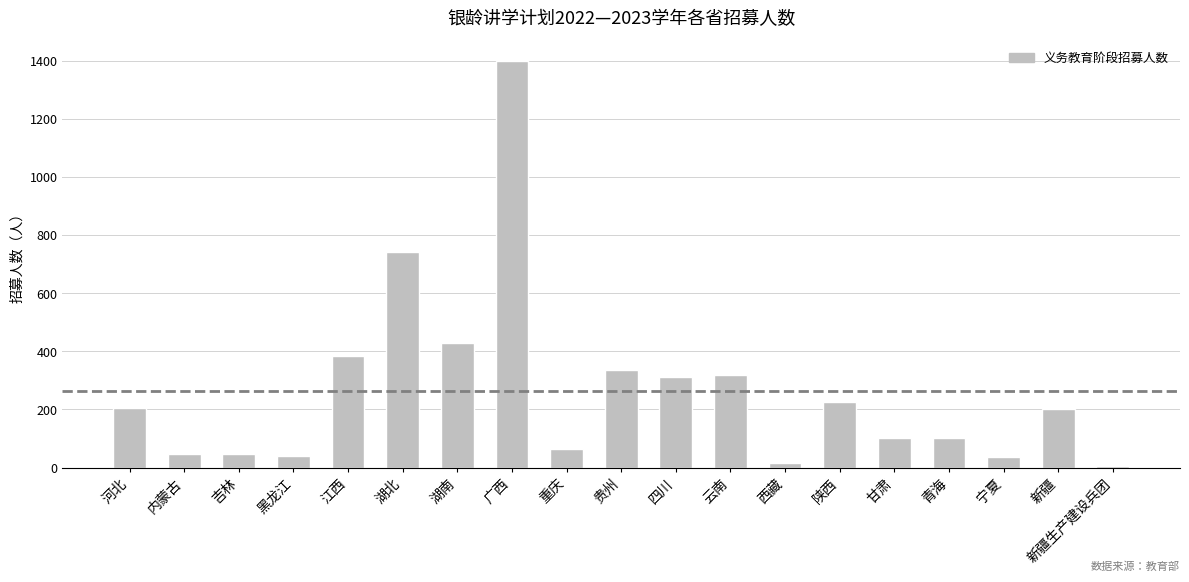

At which category does the chart reach its peak across all series?

广西